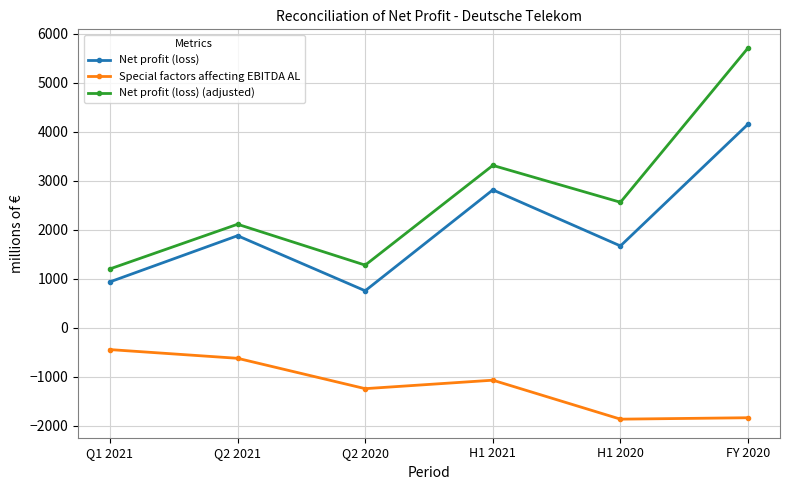

Is it true that Special factors affecting EBITDA AL equals -625 at Q2 2021?

True